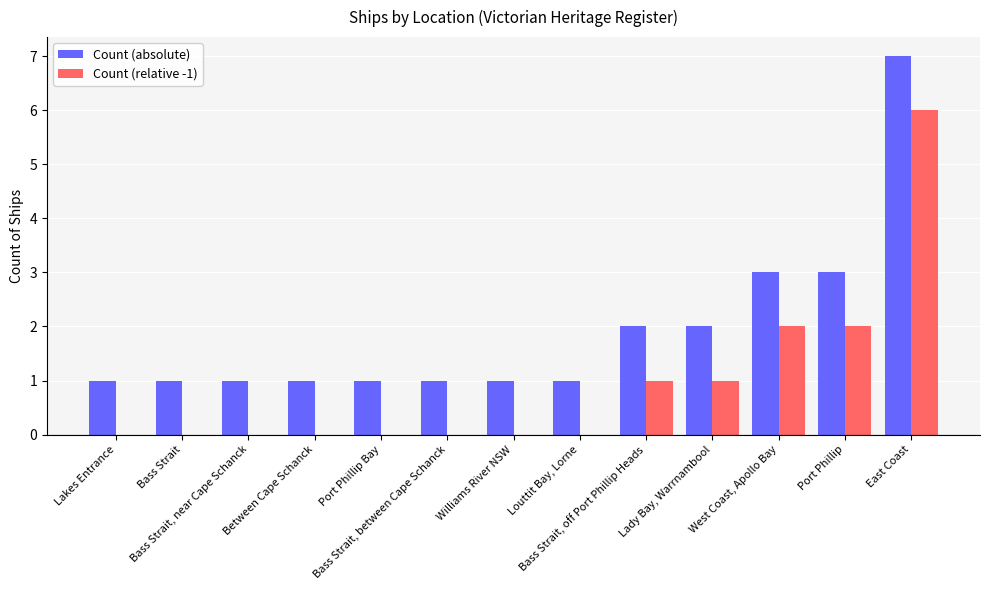

Reading left to right, extract all data points from this chart.

Count (absolute): Lakes Entrance=1	Bass Strait=1	Bass Strait, near Cape Schanck=1	Between Cape Schanck=1	Port Phillip Bay=1	Bass Strait, between Cape Schanck=1	Williams River NSW=1	Louttit Bay, Lorne=1	Bass Strait, off Port Phillip Heads=2	Lady Bay, Warrnambool=2	West Coast, Apollo Bay=3	Port Phillip=3	East Coast=7
Count (relative -1): Lakes Entrance=0	Bass Strait=0	Bass Strait, near Cape Schanck=0	Between Cape Schanck=0	Port Phillip Bay=0	Bass Strait, between Cape Schanck=0	Williams River NSW=0	Louttit Bay, Lorne=0	Bass Strait, off Port Phillip Heads=1	Lady Bay, Warrnambool=1	West Coast, Apollo Bay=2	Port Phillip=2	East Coast=6